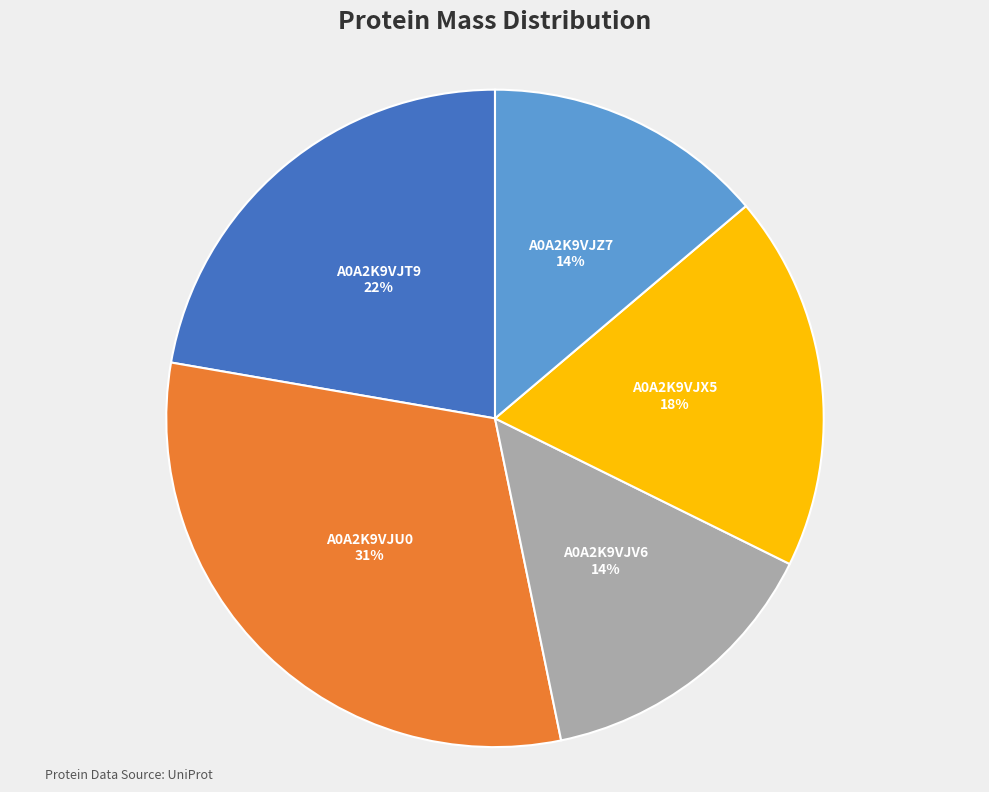

Between A0A2K9VJU0 and A0A2K9VJX5, which is larger?

A0A2K9VJU0